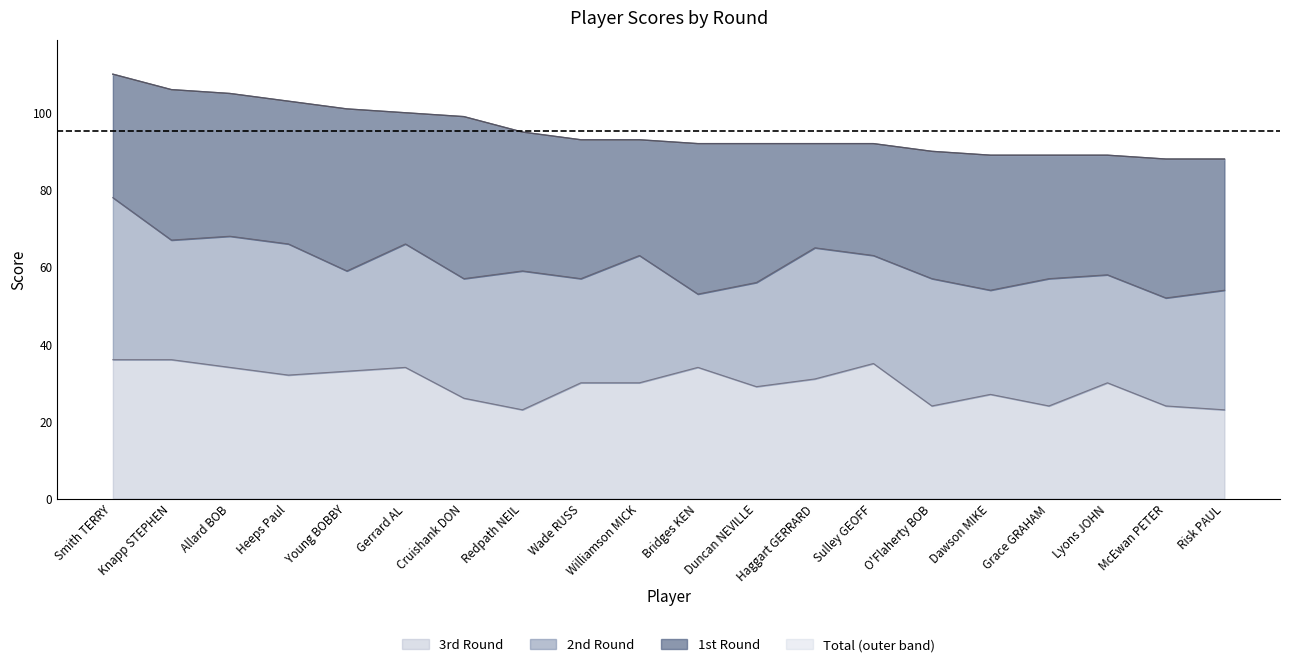

True or false: 3rd and Total cross at least once.

False